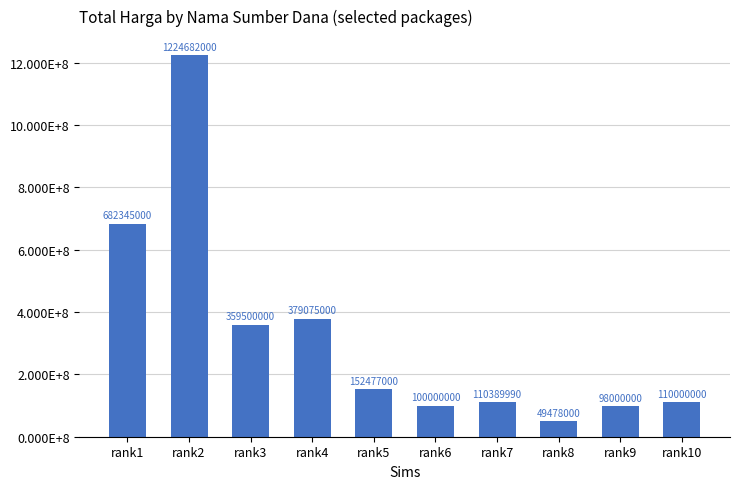

How many data points are less than 152477000?

5